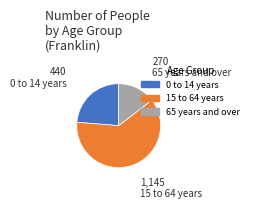

Is the sum of 0 to 14 years and 65 years and over greater than half?

No